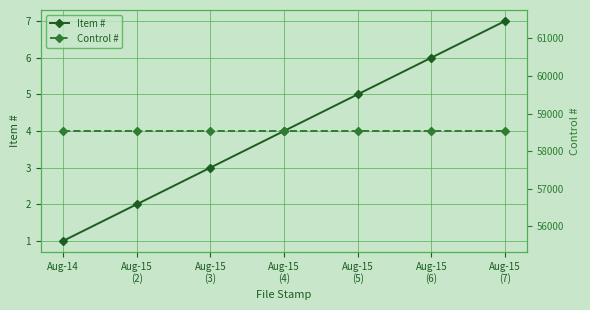

Count the number of categories in the chart.

7